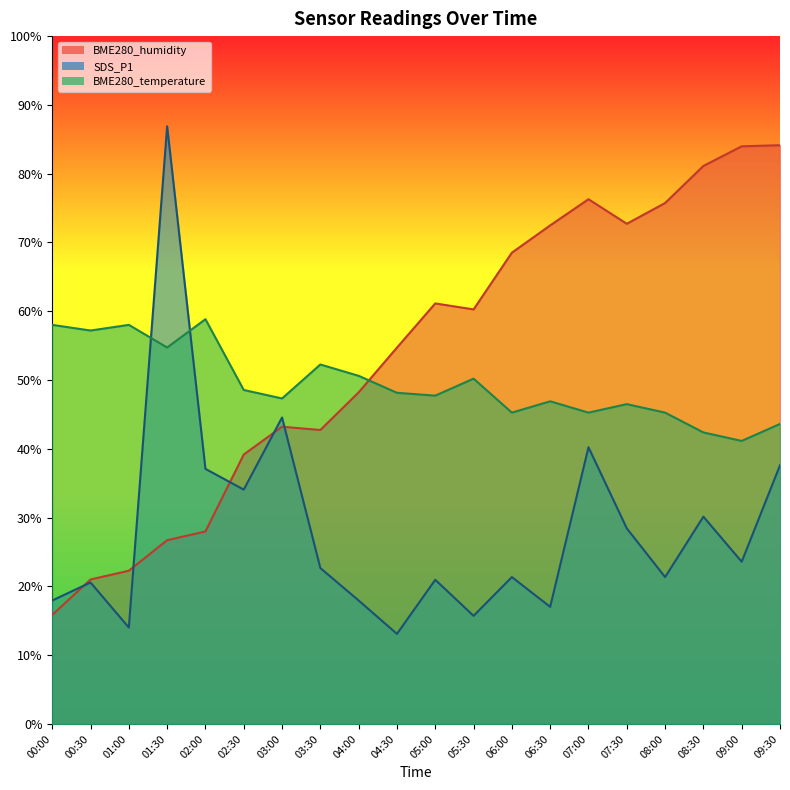

What is the difference between the highest and lowest values at 06:00?

47.2